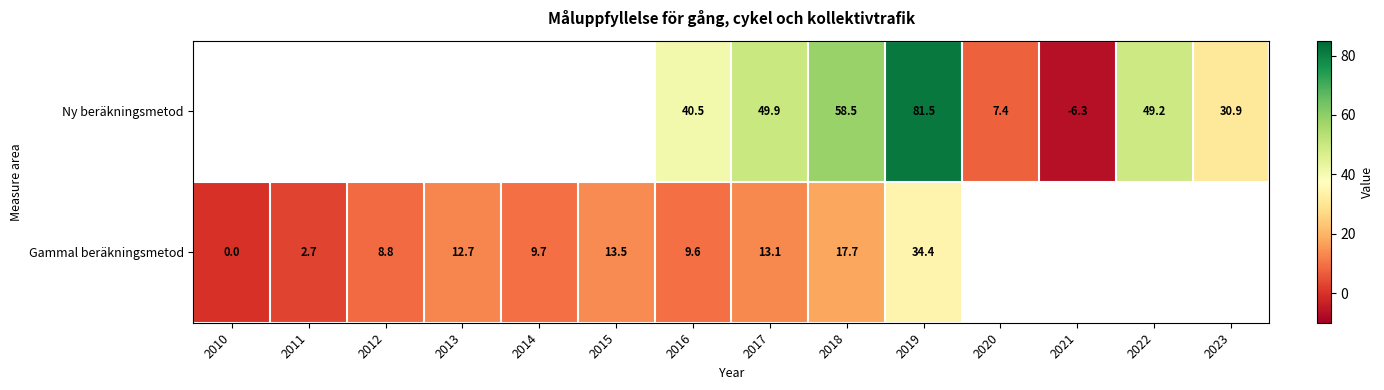

At 2017, list the series in order from largest to smallest.

Ny beräkningsmetod, Gammal beräkningsmetod